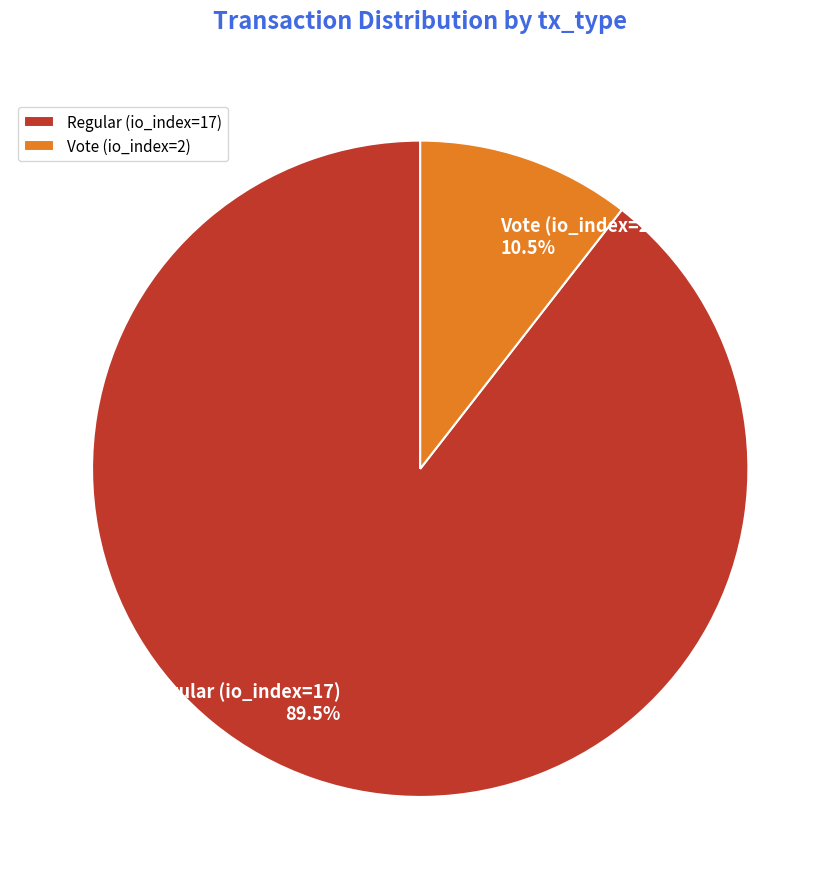

Approximately how many times larger is the value at Regular (io_index=17) compared to Vote (io_index=2)?

8.5